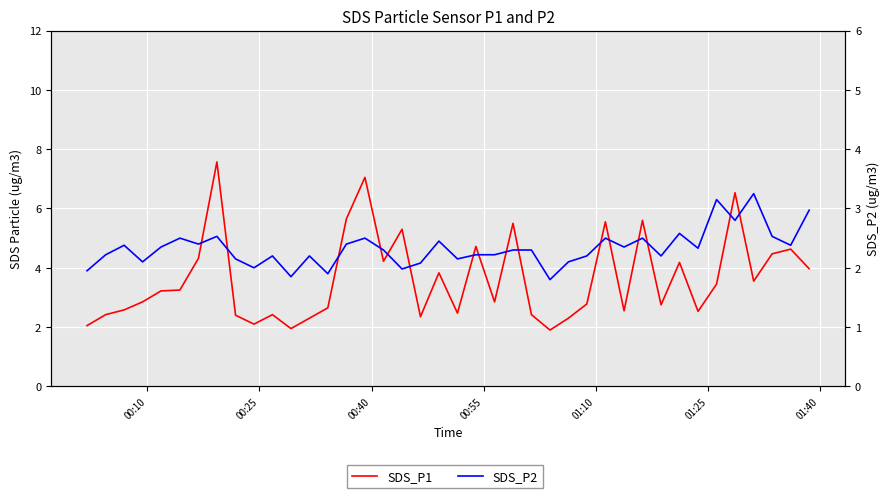

The value of SDS_P2 at 10 is 0.5. True or false?

False